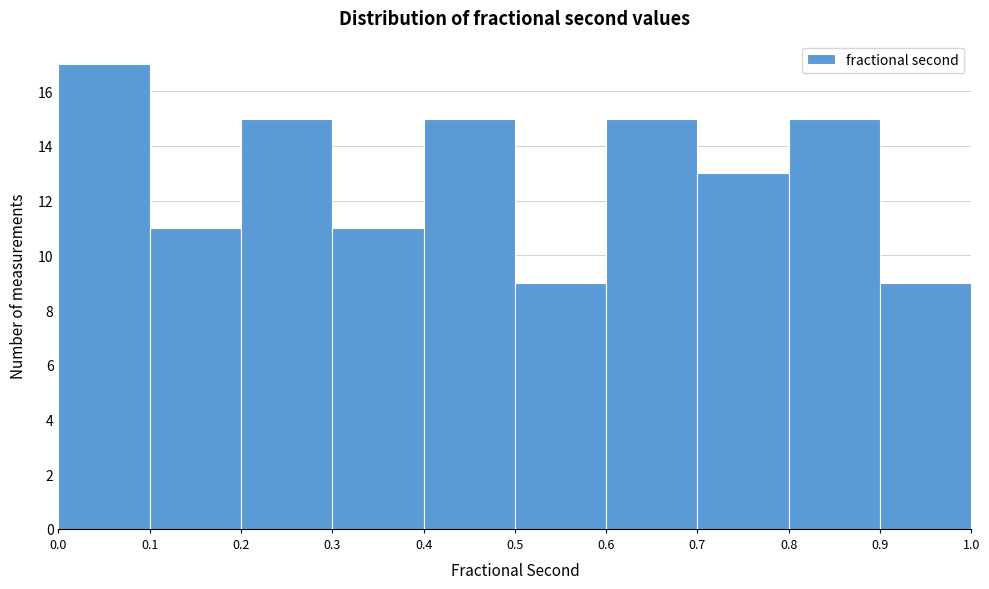

Which range on the x-axis has the tallest bar?

0.0 to 0.1